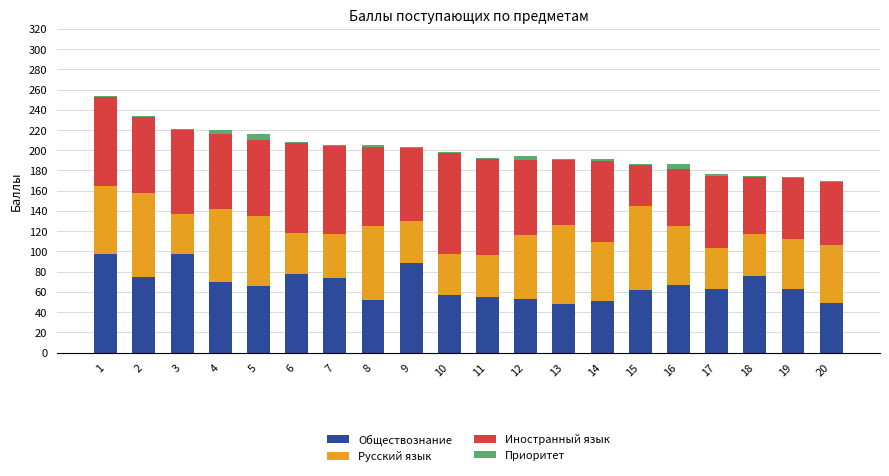

Is it true that Обществознание equals 48 at 13?

True